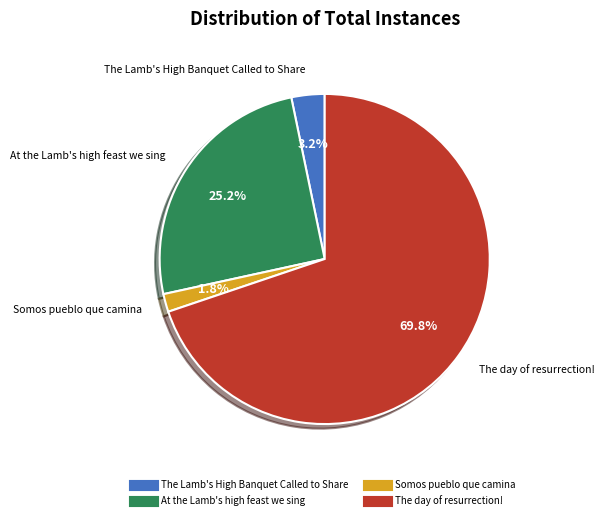

How much of the chart is everything except At the Lamb's high feast we sing?

74.8%